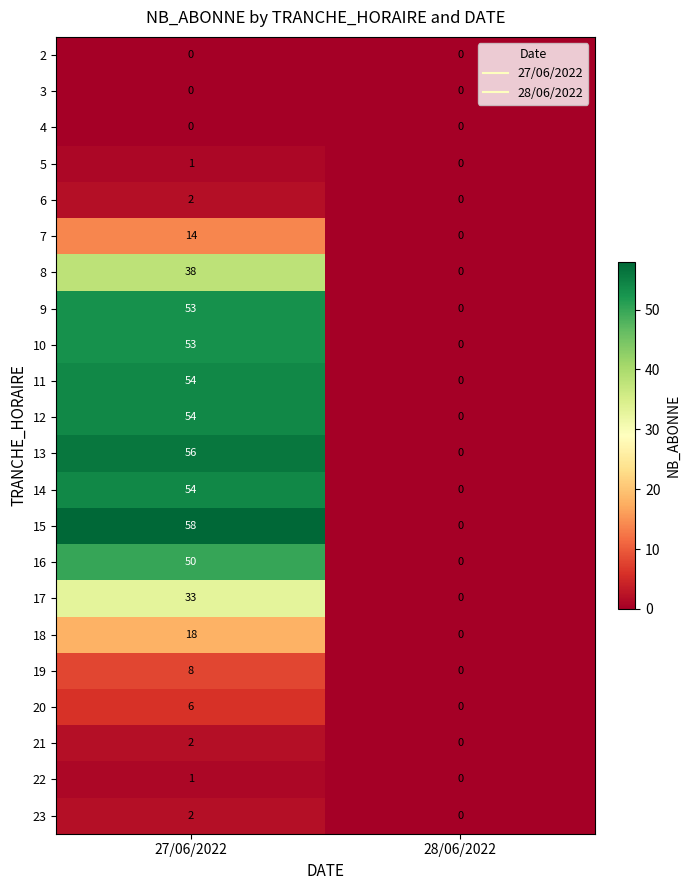

At how many categories does at least one series exceed 32?

1